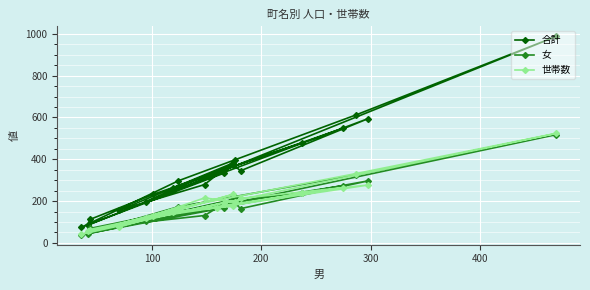

Is this an area chart (filled region under the line)?

No